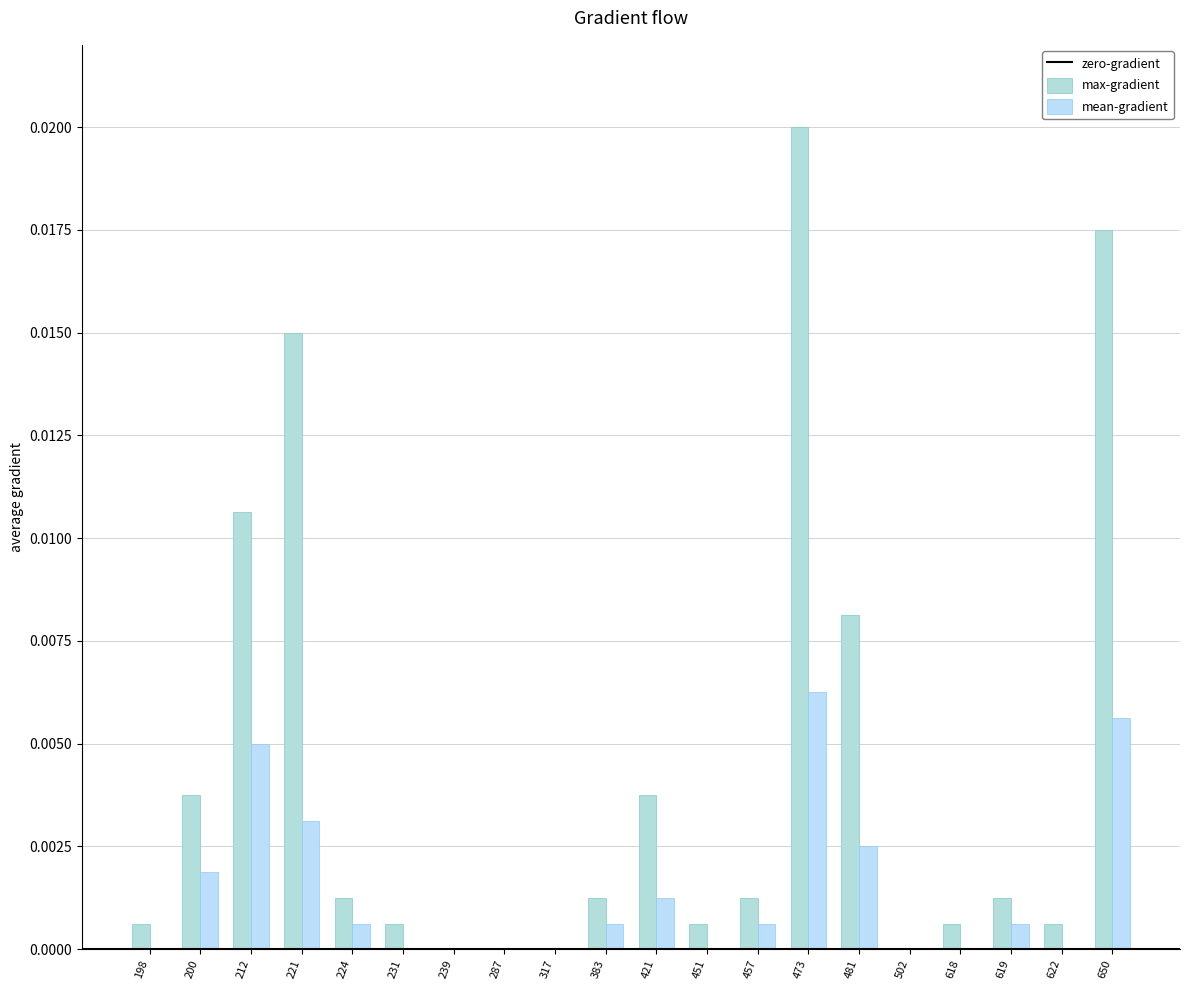

Rank the series by their maximum value, from lowest to highest.

mean-gradient, max-gradient